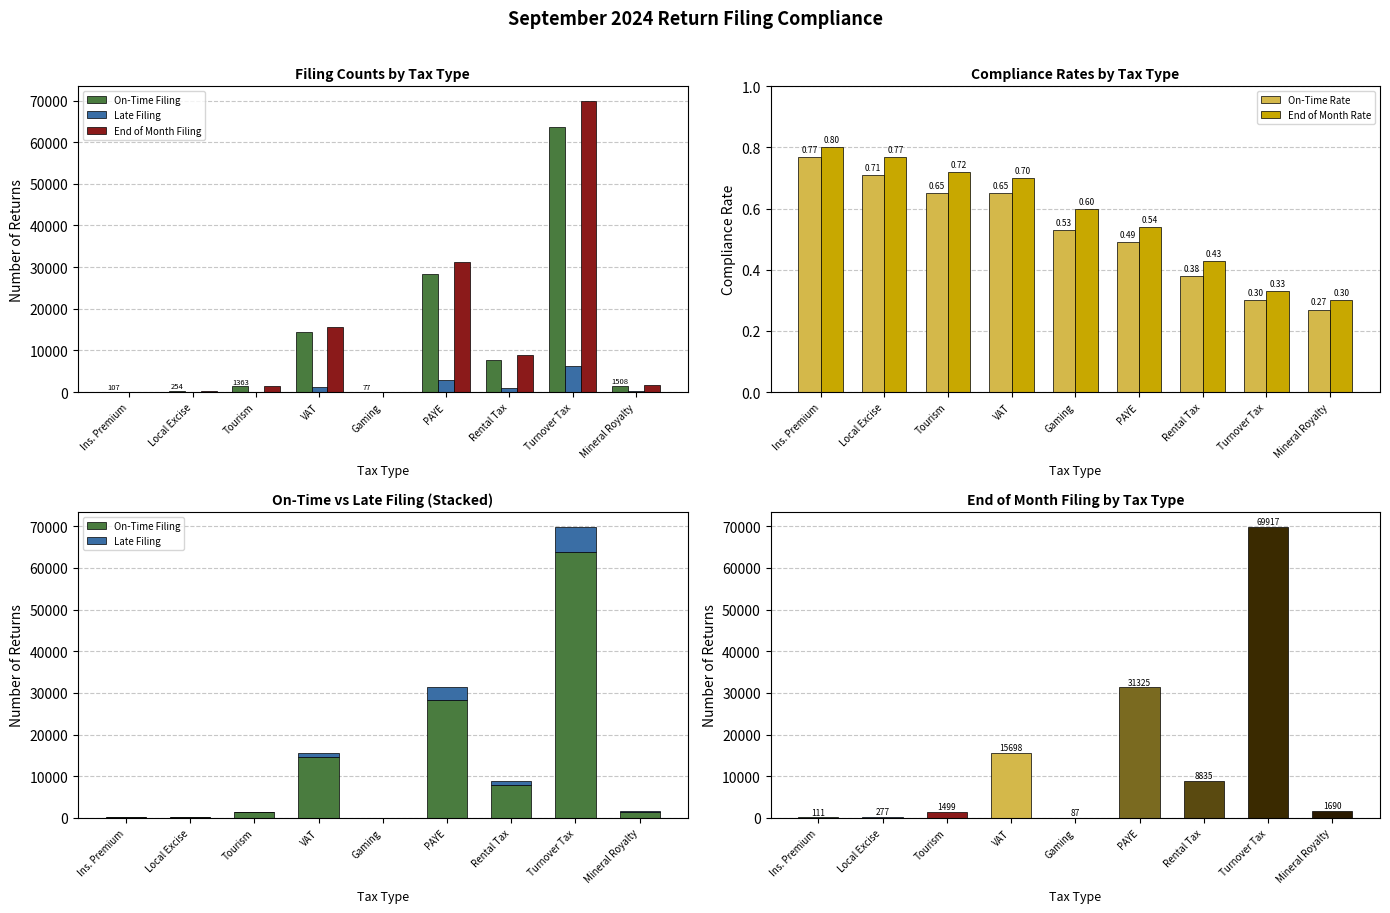

What is the value of the On-Time Filing bar at the 6th from the left?

28401.0